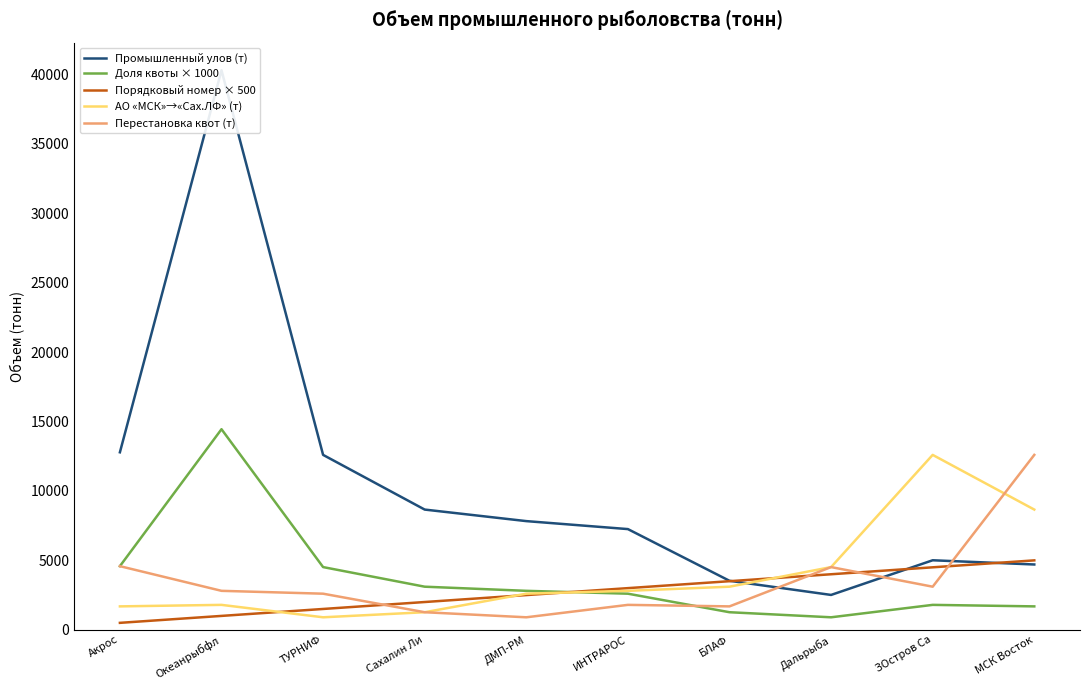

Rank the series at ЗОстров Са from highest to lowest value.

АО «МСК»→«Сах.ЛФ» (т), Промышленный улов (т), Порядковый номер × 500, Перестановка квот (т), Доля квоты × 1000